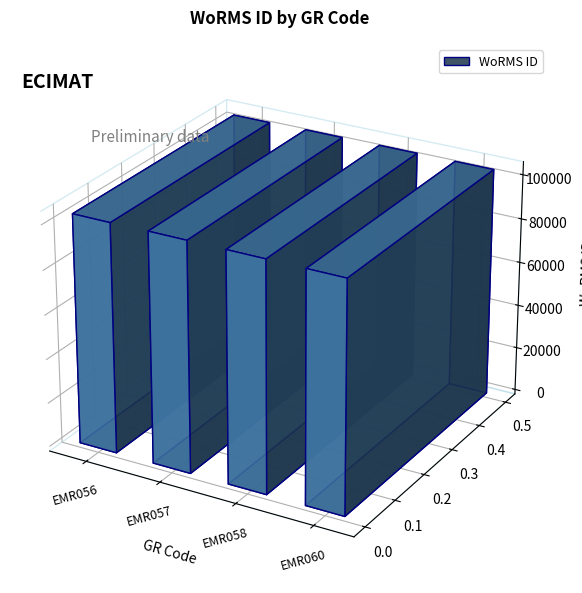

The value at EMR056 is 34195. True or false?

False